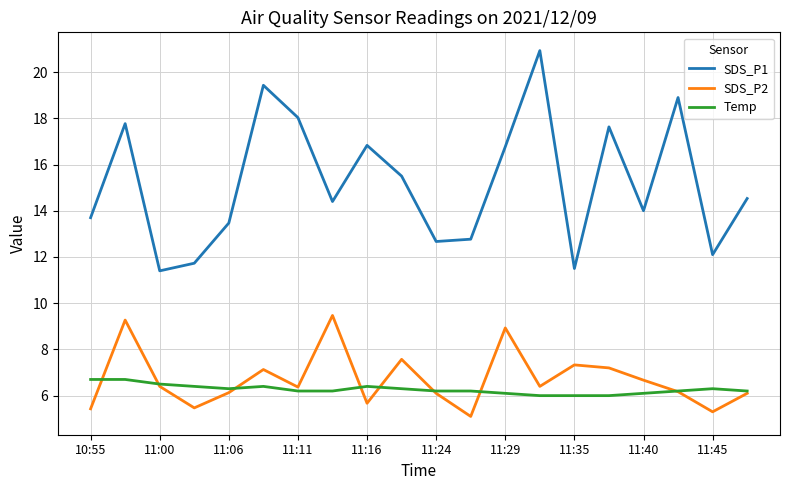

Which series has the largest total across all categories?

SDS_P1